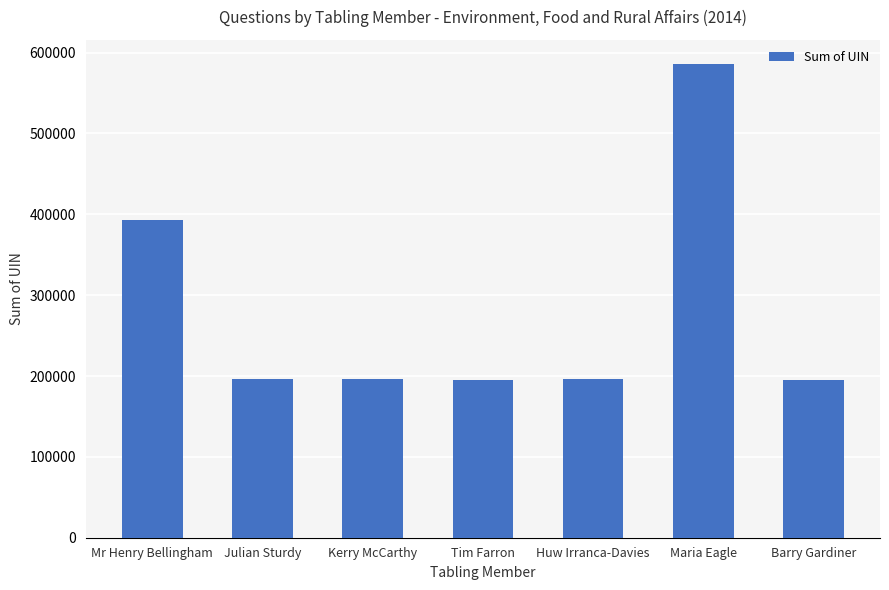

What is the label of the 6th bar from the left?

Maria Eagle